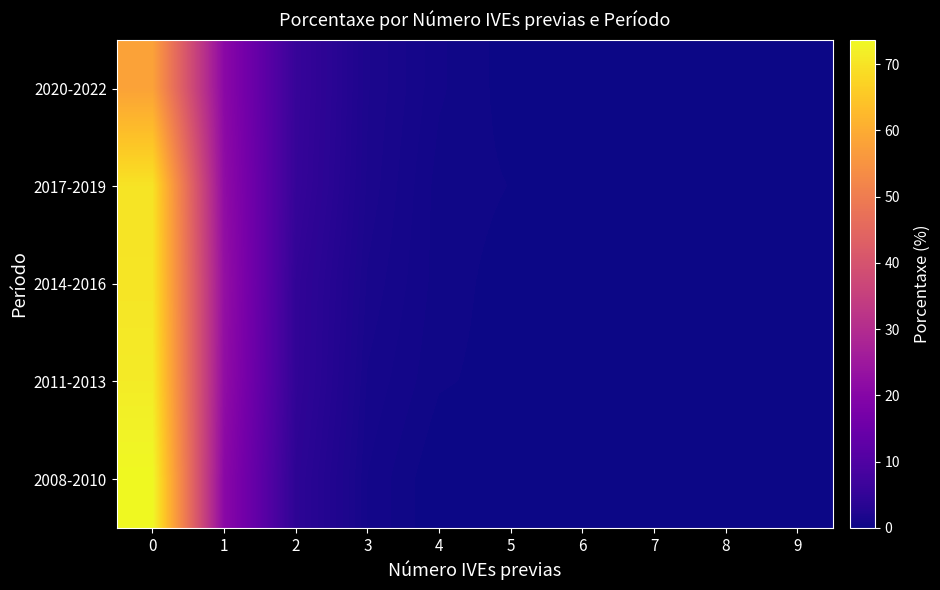

At 1, list the series in order from largest to smallest.

2014-2016, 2011-2013, 2017-2019, 2020-2022, 2008-2010